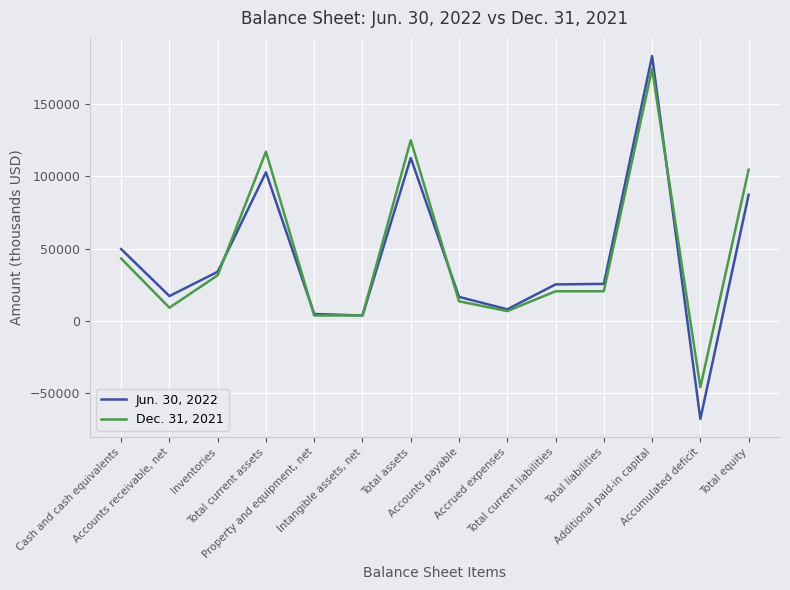

What is the greatest value displayed?

183239